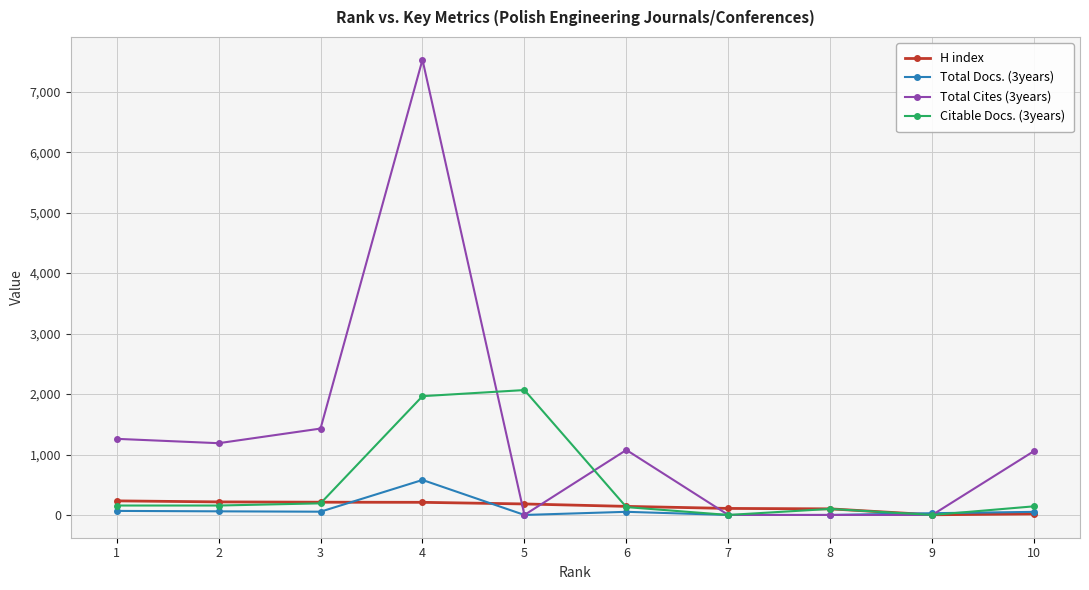

What is the greatest value displayed?

7530